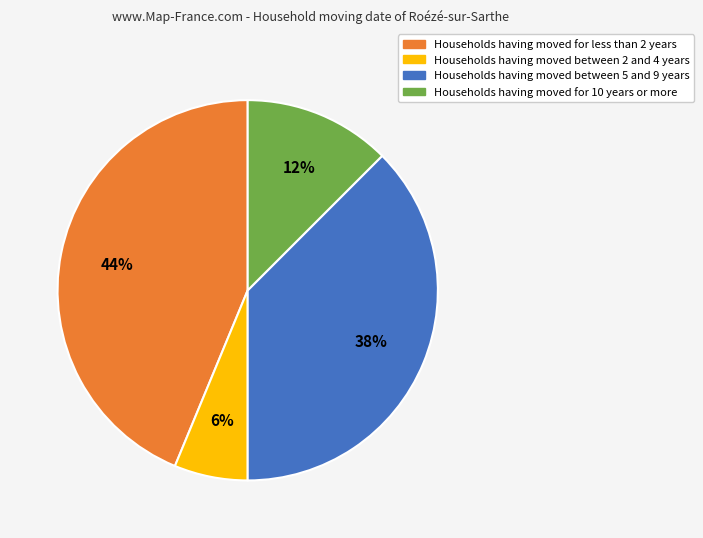

Does any single category account for the majority?

No